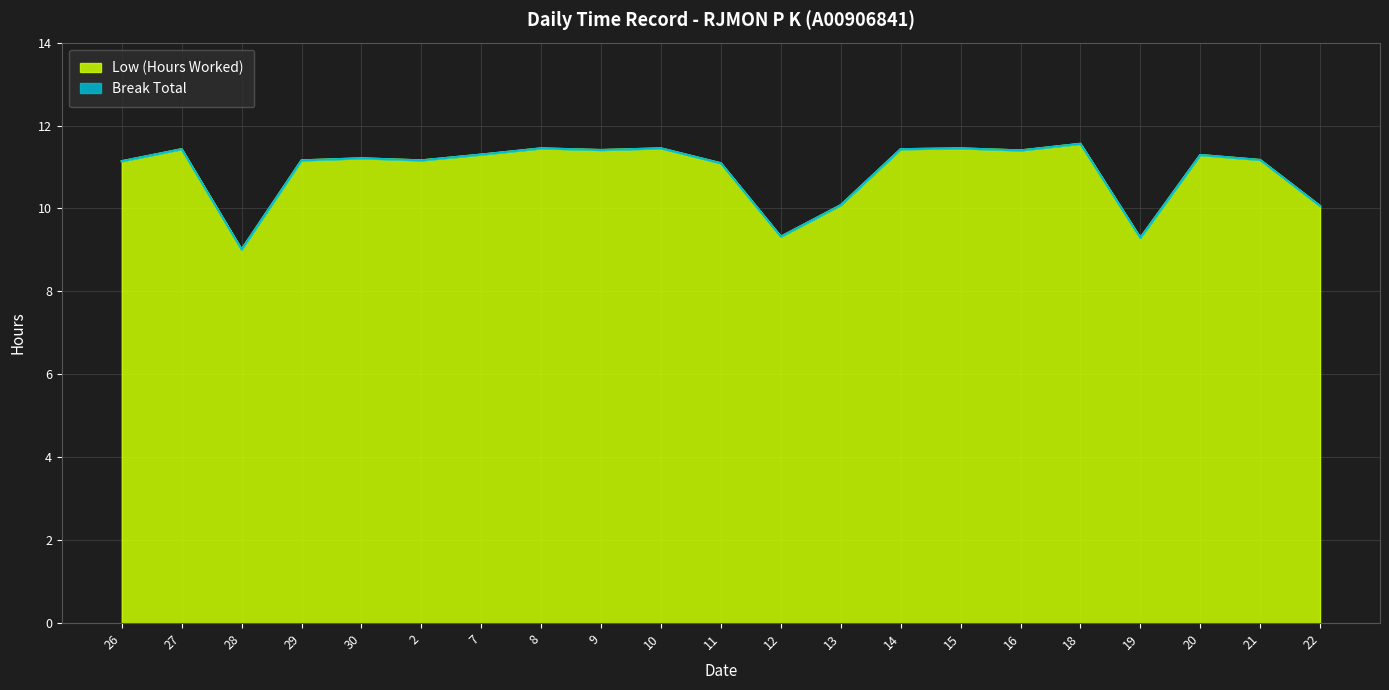

Reading left to right, what are all the values shown in this chart?

26=11.1	27=11.4	28=9.0	29=11.2	30=11.2	2=11.2	7=11.3	8=11.4	9=11.4	10=11.4	11=11.1	12=9.3	13=10.1	14=11.4	15=11.4	16=11.4	18=11.6	19=9.3	20=11.3	21=11.2	22=10.1